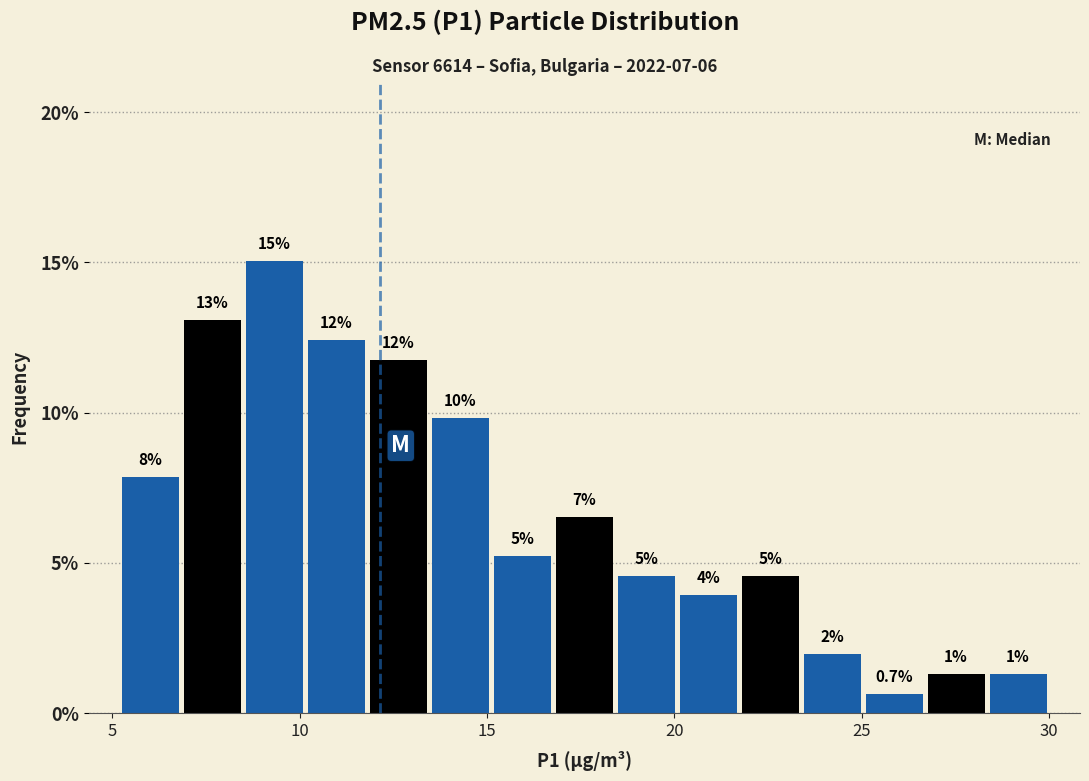

Around what value on the x-axis is the tallest bar? Give the approximate position of its centre, as read against the axis.

9.5